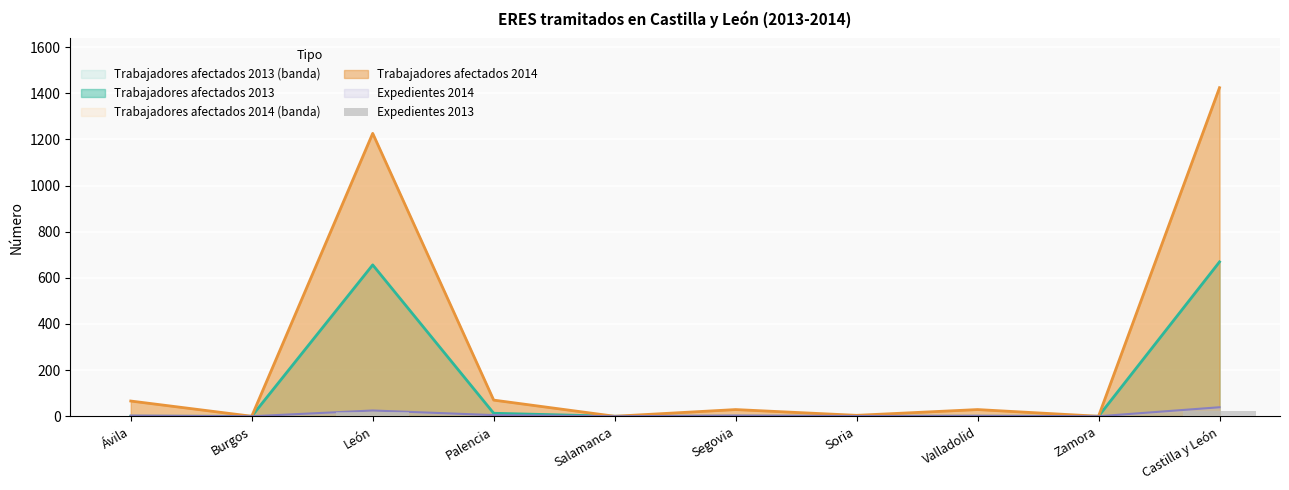

The value at Zamora is 0. True or false?

True